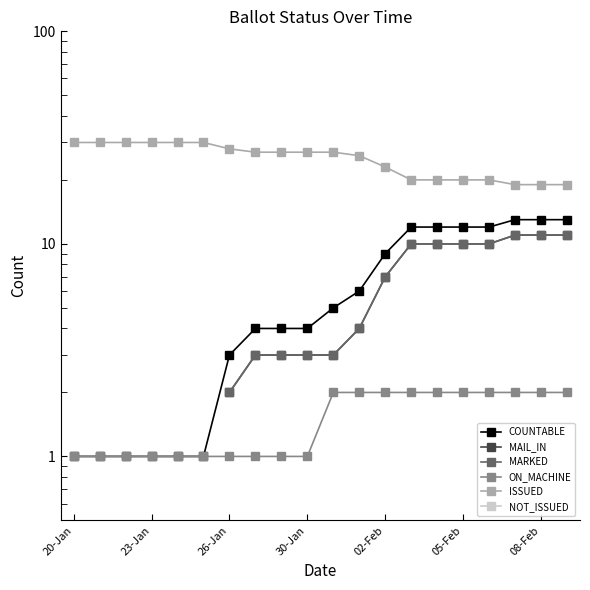

How many positive values does the MAIL_IN series have?

14